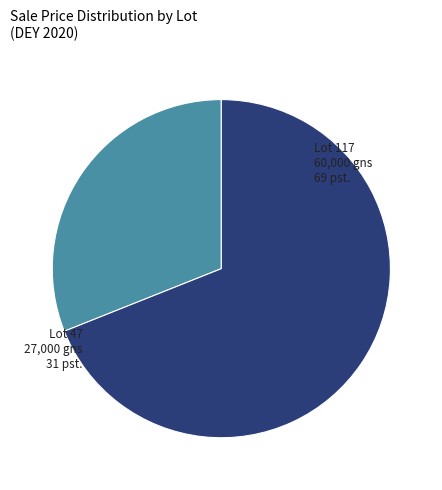

Which has a higher value, Lot 47 or Lot 117?

Lot 117